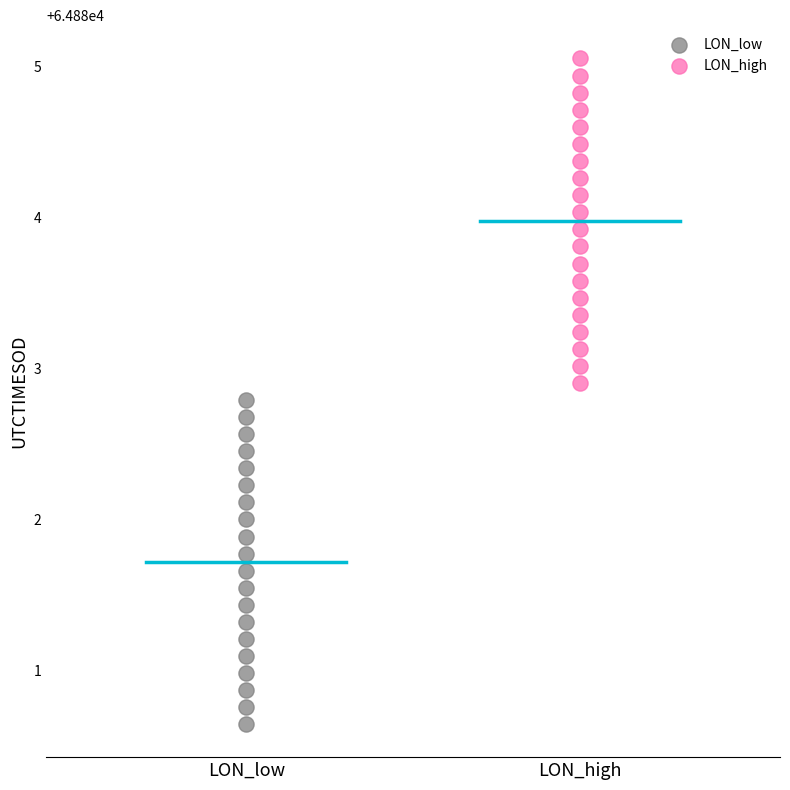

What are all the series names shown in the legend?

LON_low, LON_high